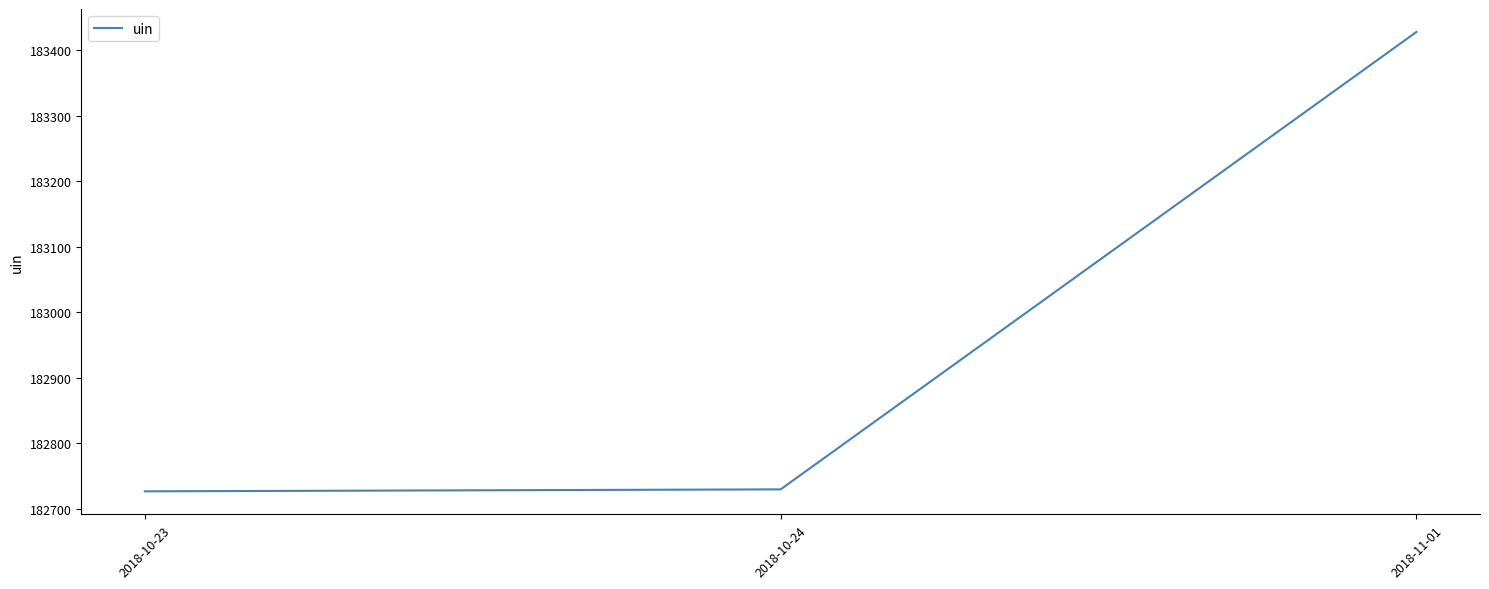

How many distinct data groups are displayed?

1